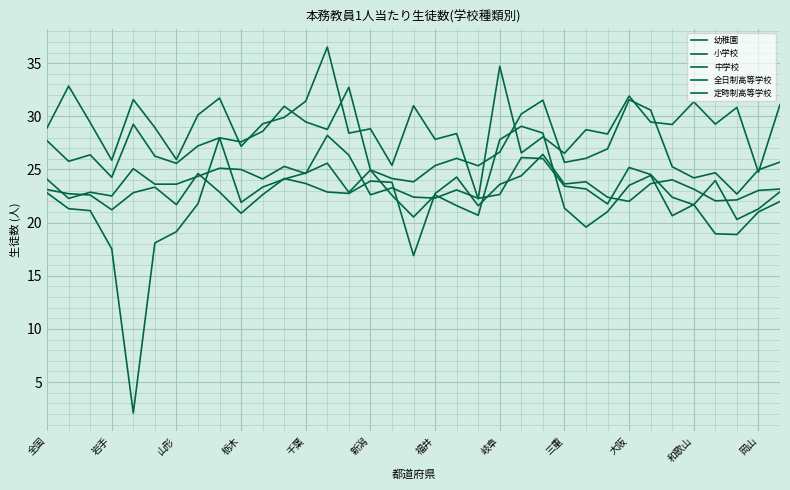

What is the minimum value for 幼稚園?

22.2